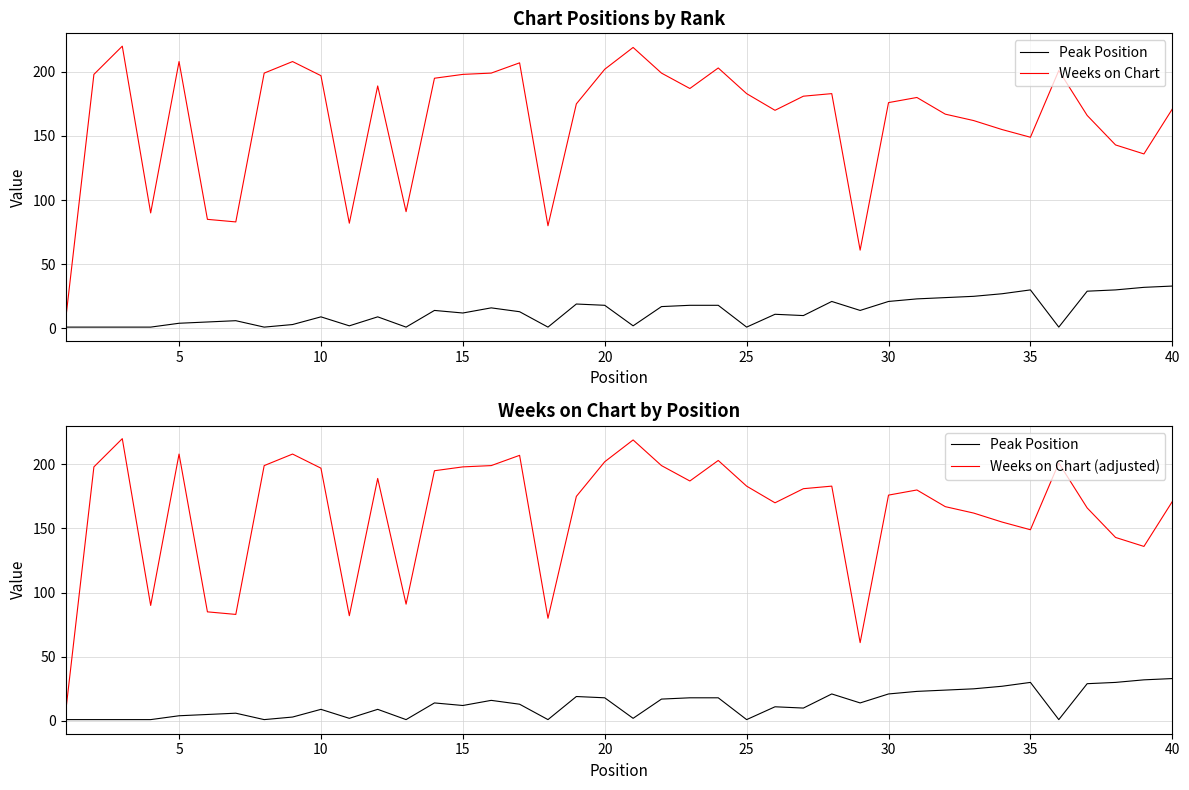

True or false: Peak Position and Weeks on Chart cross at least once.

False